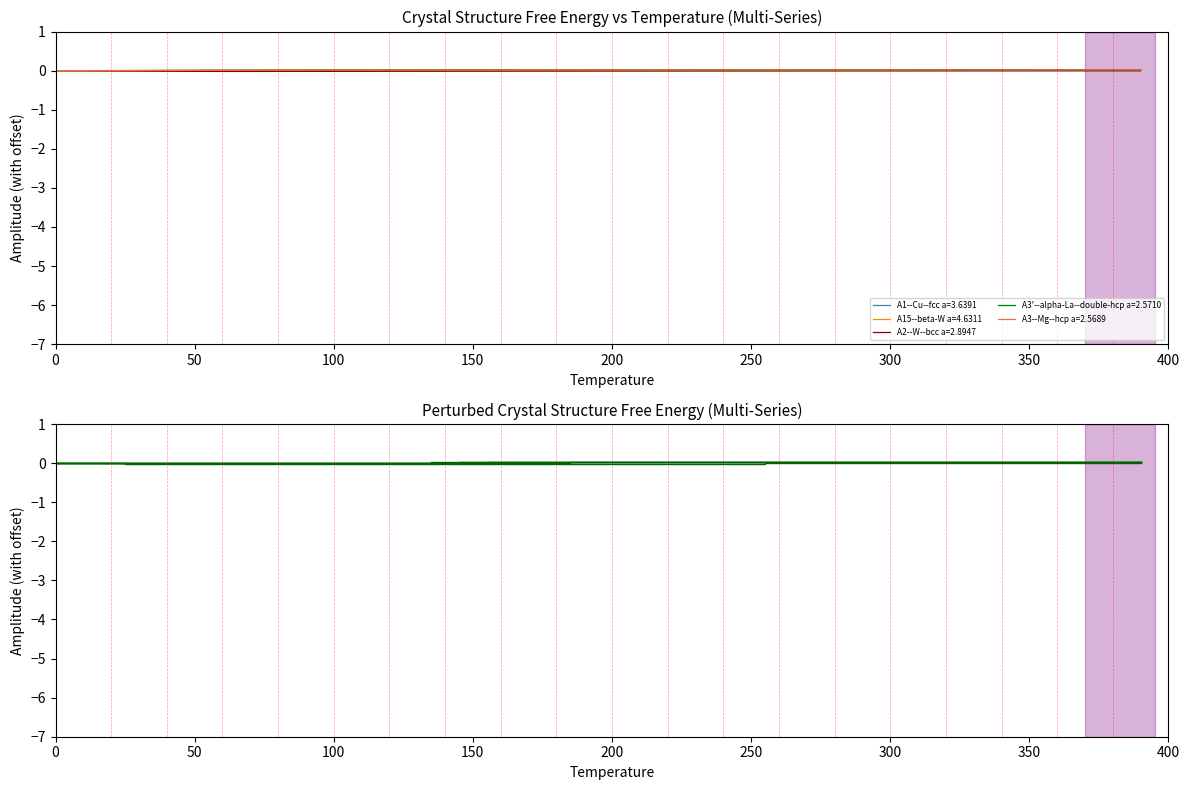

What are all the series names shown in the legend?

A1--Cu--fcc a=3.6391, A15--beta-W a=4.6311, A2--W--bcc a=2.8947, A3'--alpha-La--double-hcp a=2.5710, A3--Mg--hcp a=2.5689